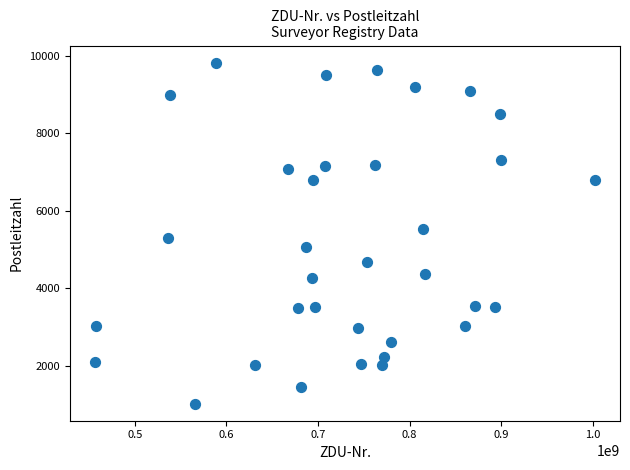

What is the range of X values (max minus min)?

545867005